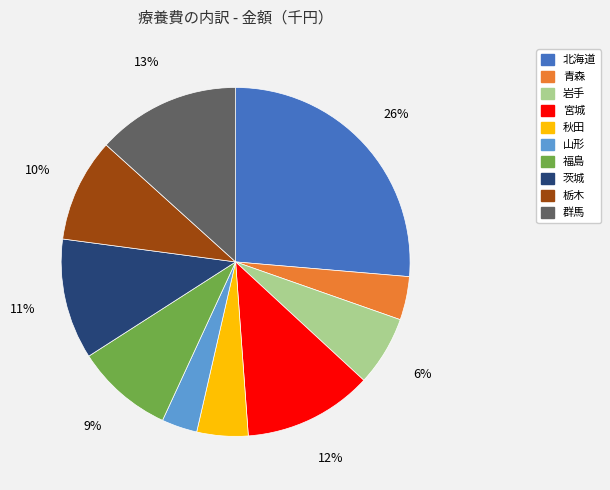

The 山形 slice represents 3% of the pie. True or false?

True